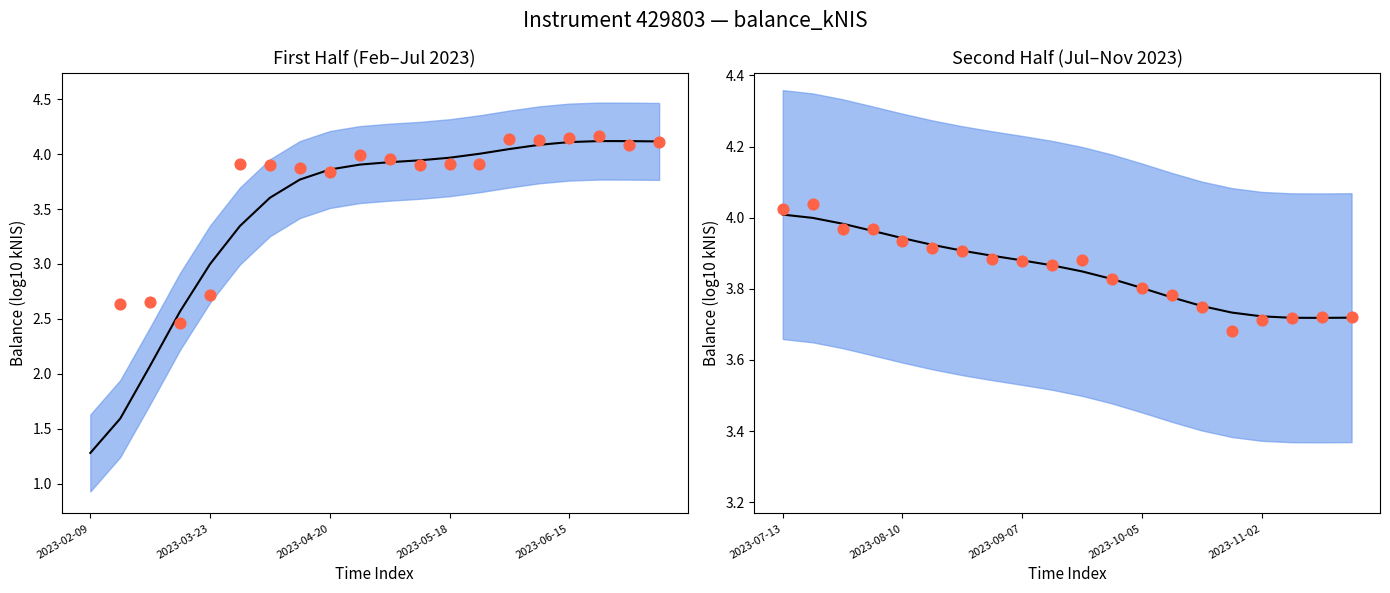

Which series has the largest Y range (max minus min)?

balance_kNIS